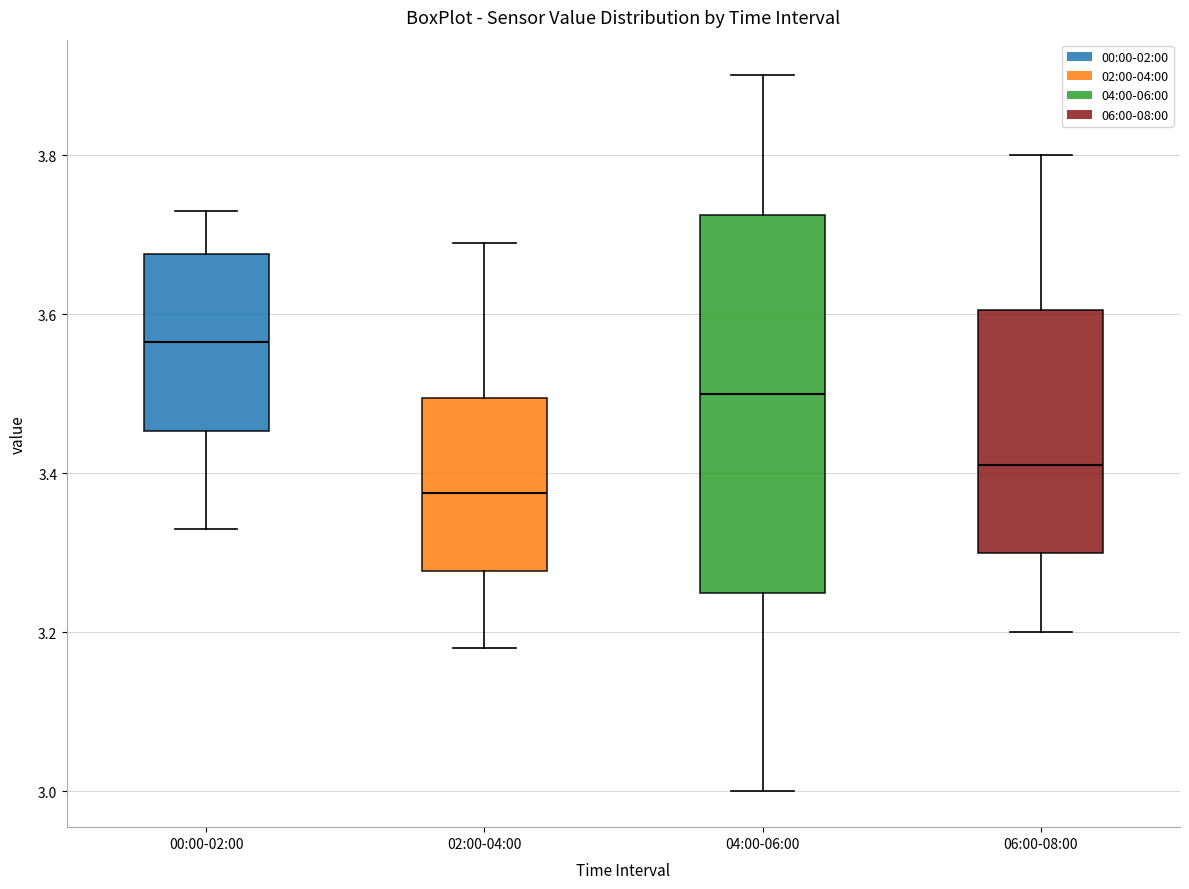

Comparing the boxes themselves (not the whiskers), which one is the tallest?

04:00-06:00